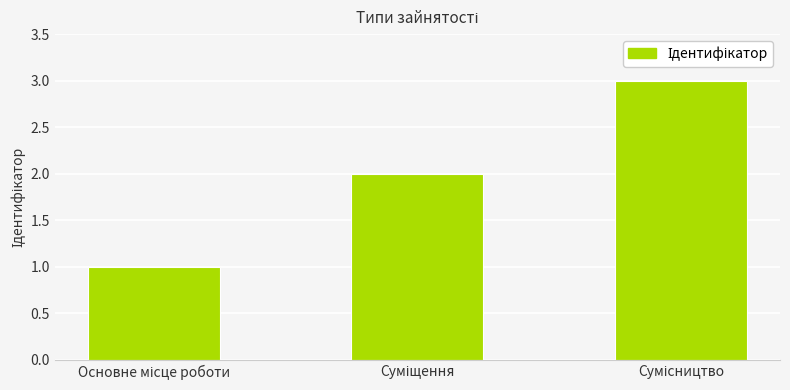

What is the sum of all values?

6